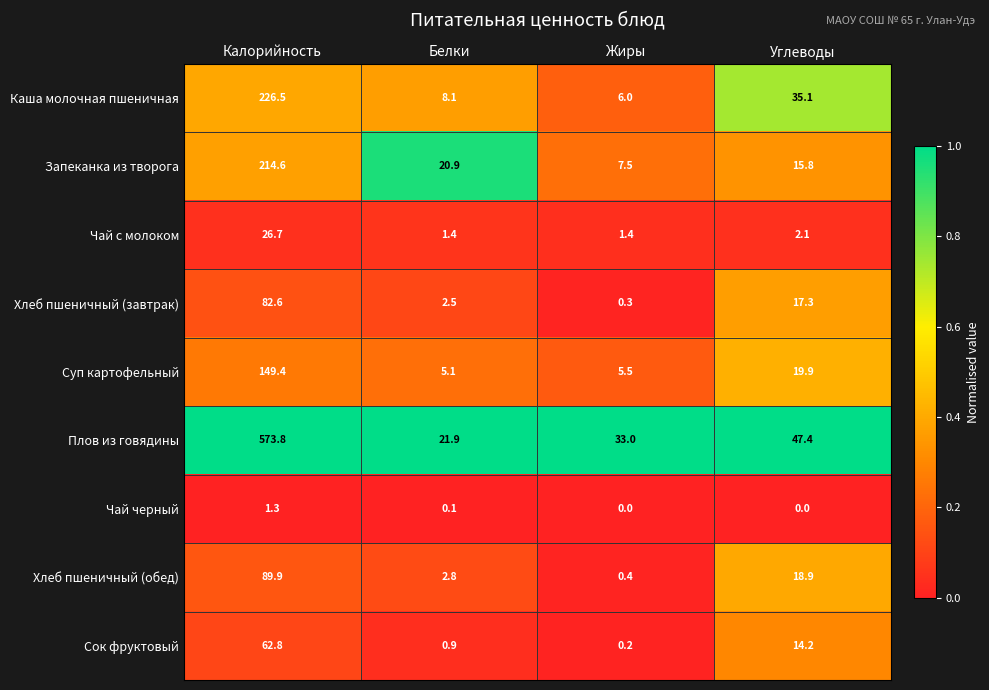

What is the difference between the second highest and second lowest values in the Сок фруктовый series?

13.3